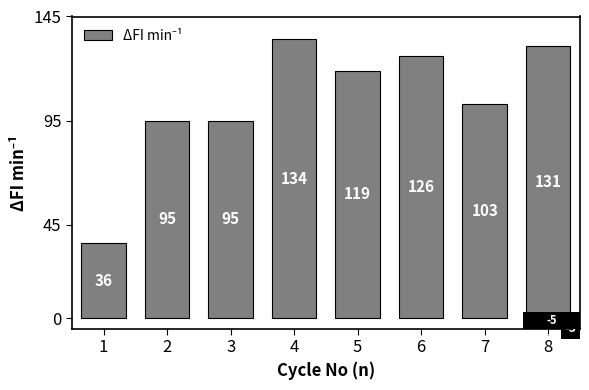

The value at 7 is 103. True or false?

True